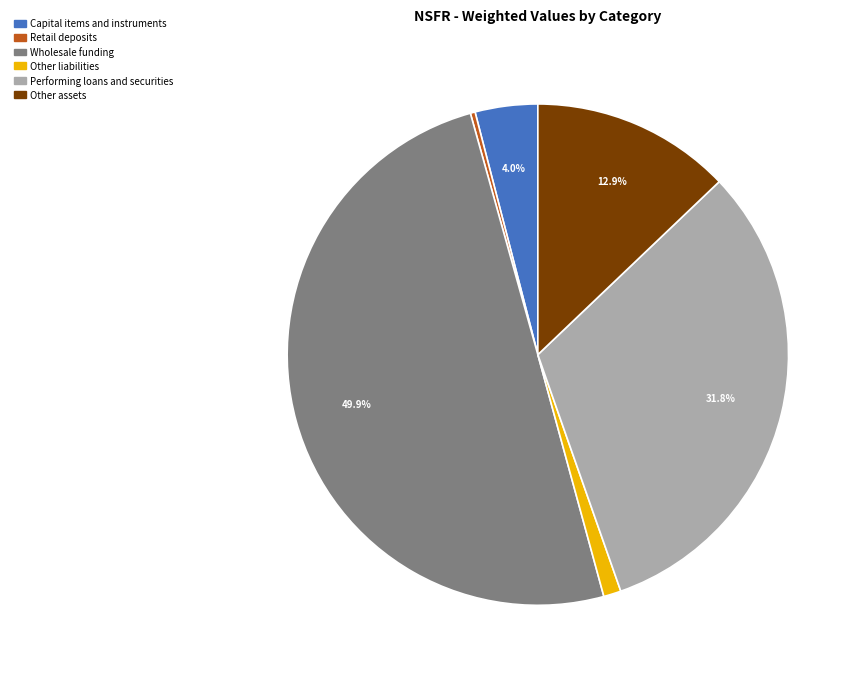

To the nearest percent, what portion does Performing loans and securities represent?

32%